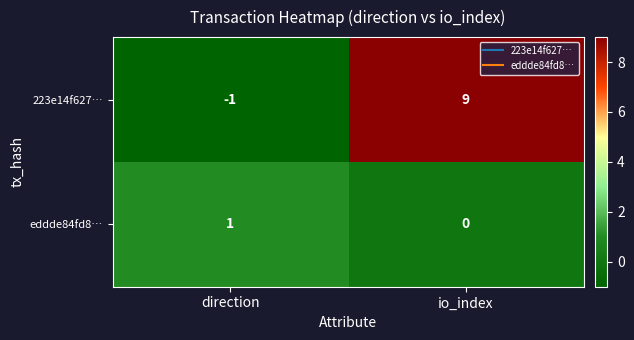

The value of eddde84fd8… at io_index is 1. True or false?

False